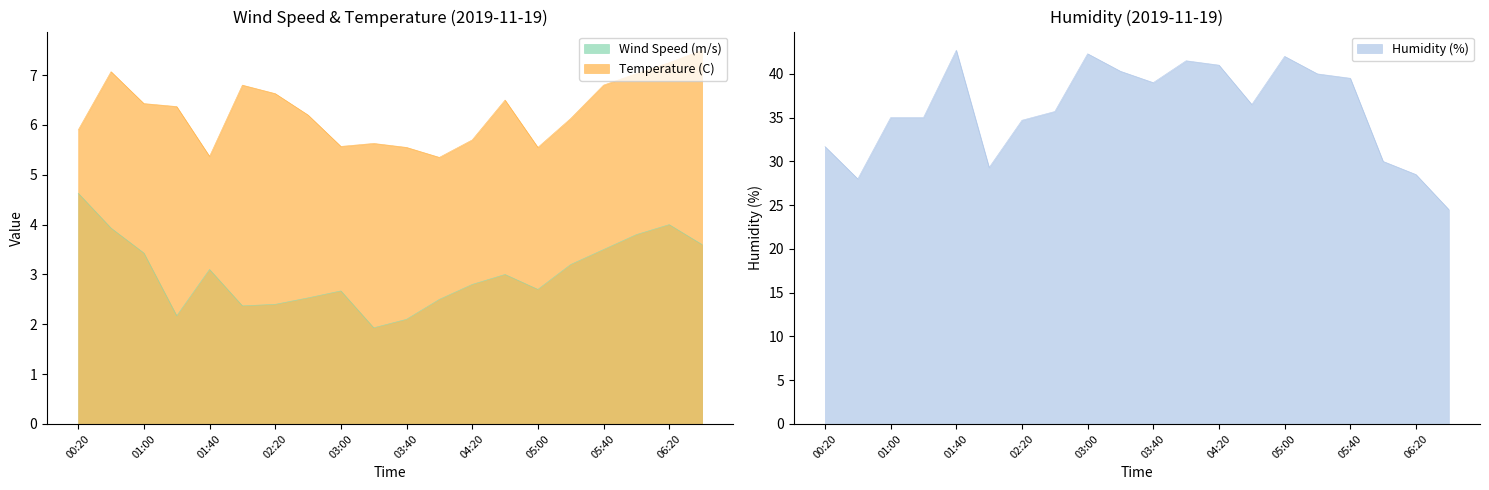

At which category does Wind Speed (m/s) reach its first local peak?

01:40